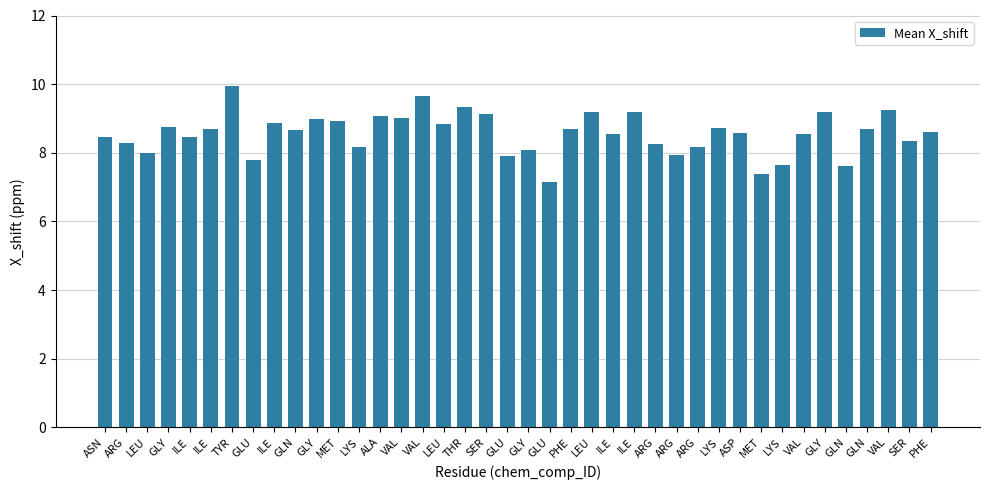

Rank the categories by value from lowest to highest.

GLU, MET, GLN, LYS, GLU, GLU, ARG, LEU, GLY, LYS, ARG, ARG, ARG, SER, ASN, ILE, VAL, ILE, ASP, PHE, GLN, GLN, PHE, ILE, LYS, GLY, LEU, ILE, MET, GLY, VAL, ALA, SER, GLY, LEU, ILE, VAL, THR, VAL, TYR